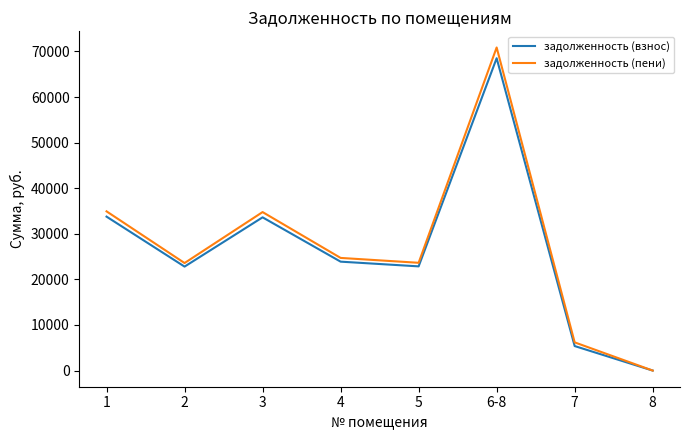

Is it true that задолженность (взнос) equals 68513.2 at 6-8?

True